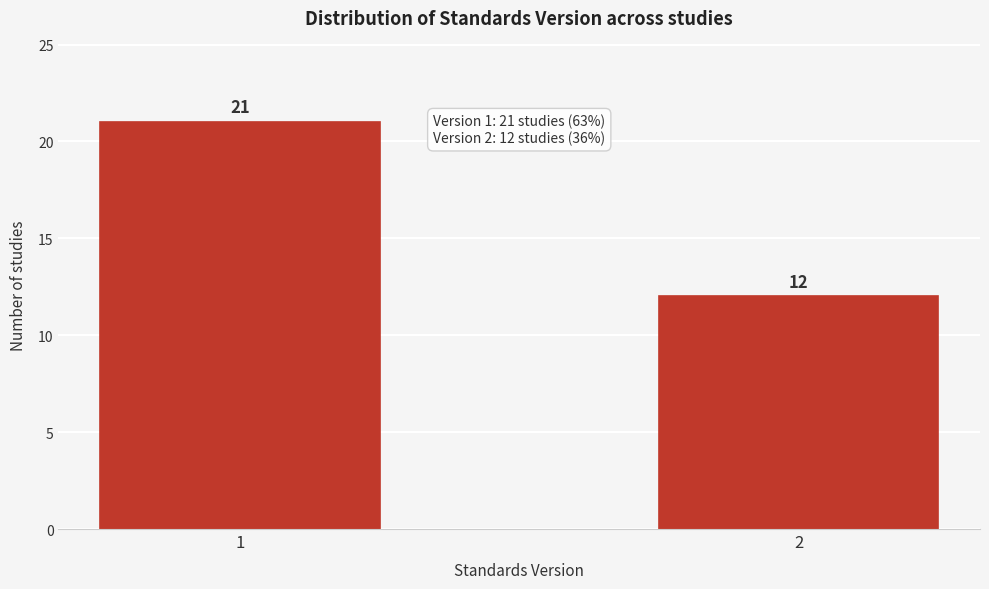

Reading left to right, what are all the values shown in this chart?

21	12